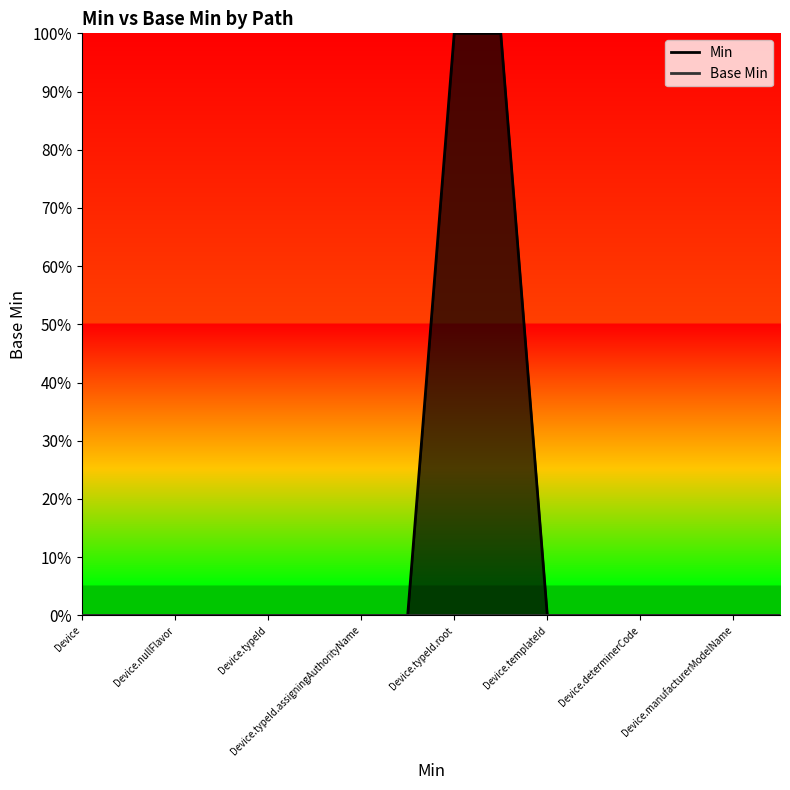

Rank the series at Device.determinerCode from highest to lowest value.

Min line, Base Min line